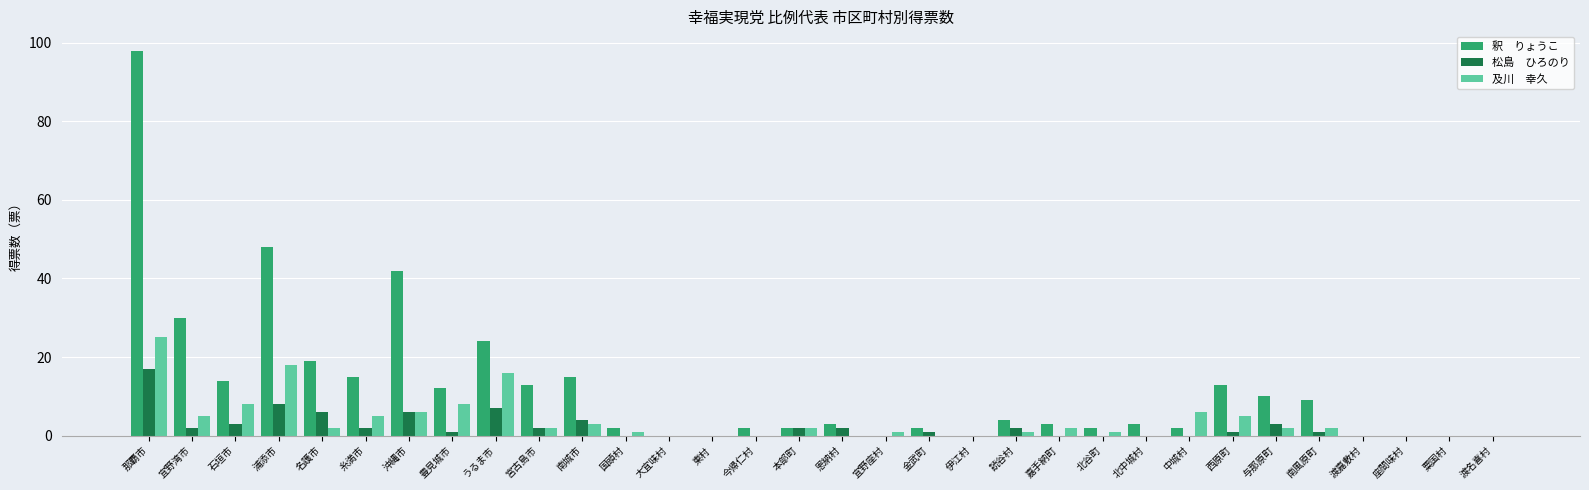

What is the total value across all series at 石垣市?

25